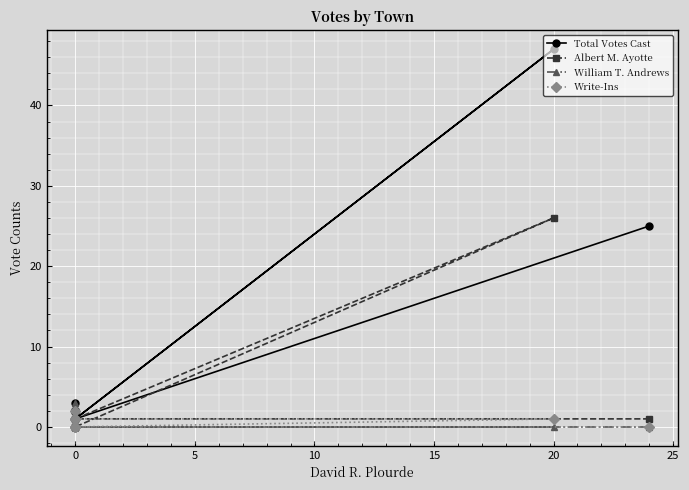

What is the maximum value shown in the chart?

47